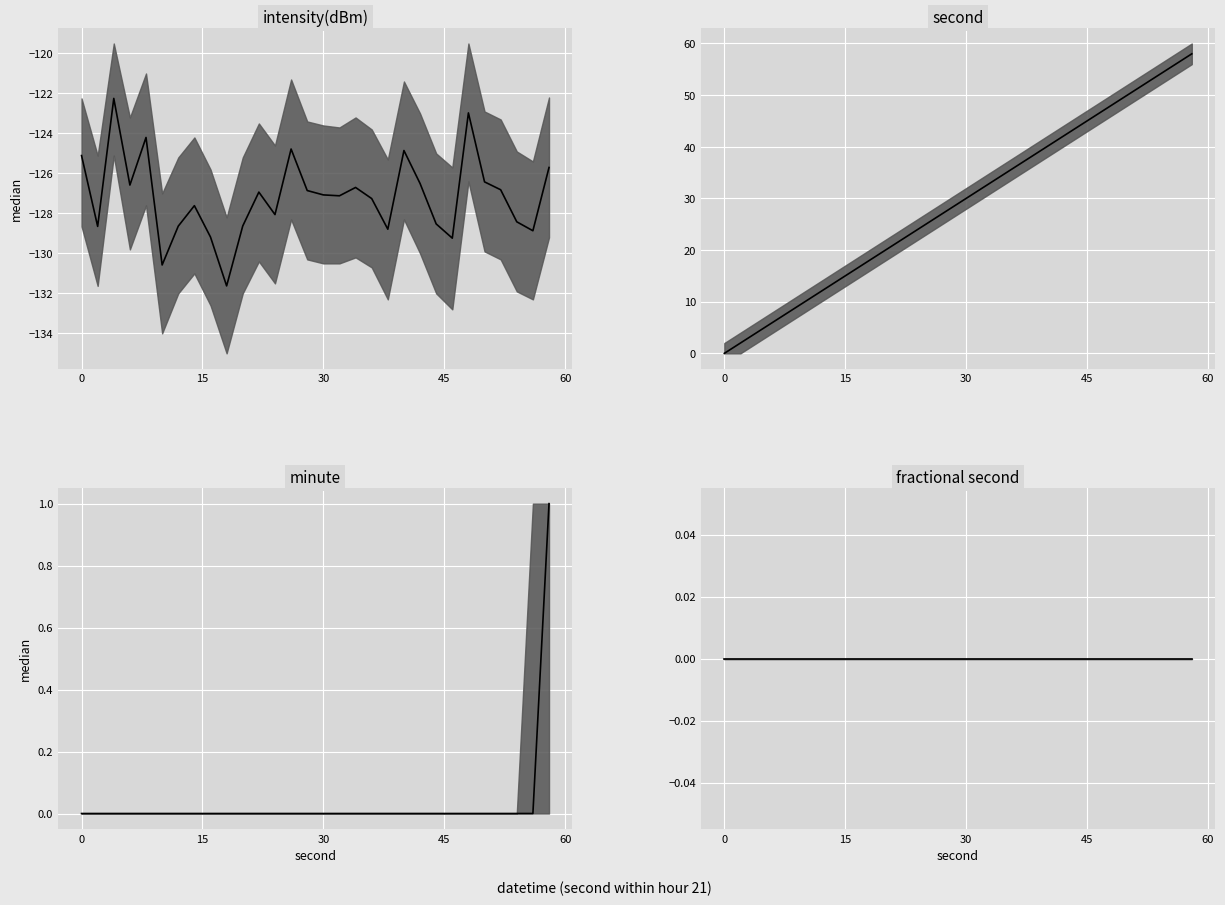

True or false: intensity(dBm) median and fractional second median intersect in this chart.

False